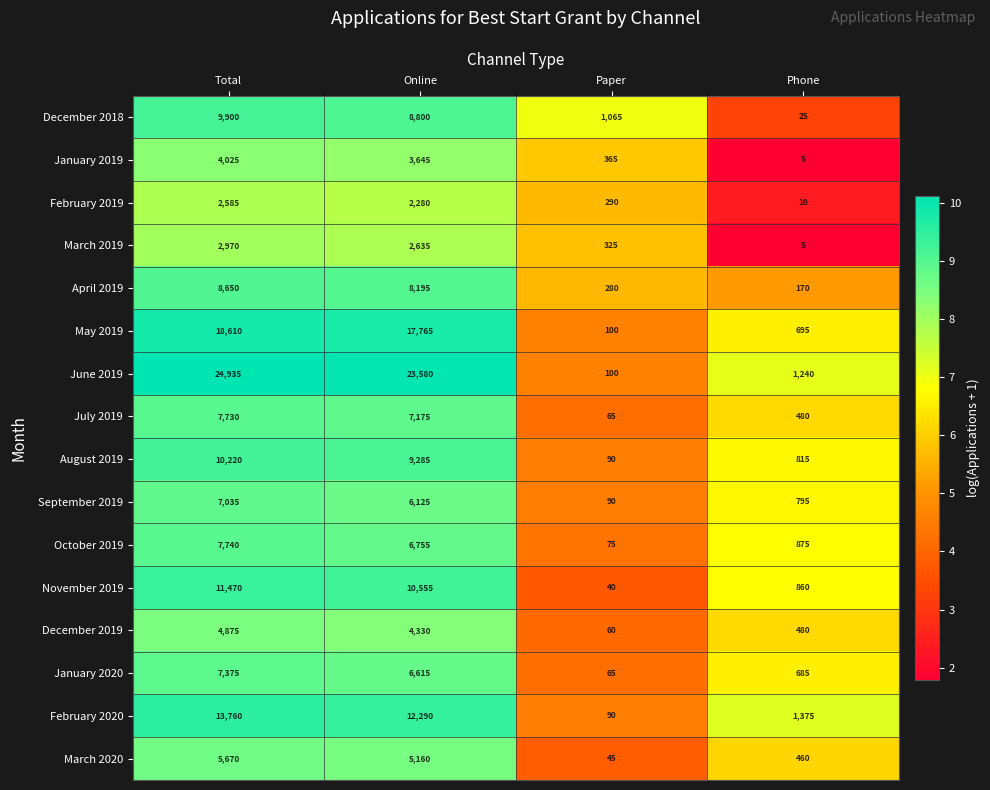

Which series has the widest spread of values?

June 2019